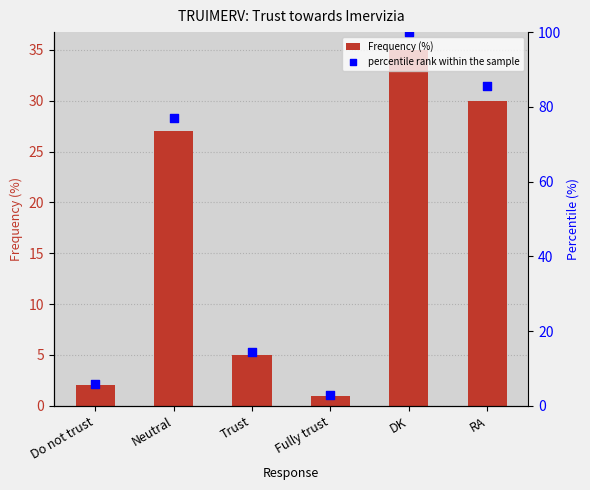

At how many categories does at least one series exceed 32?

3